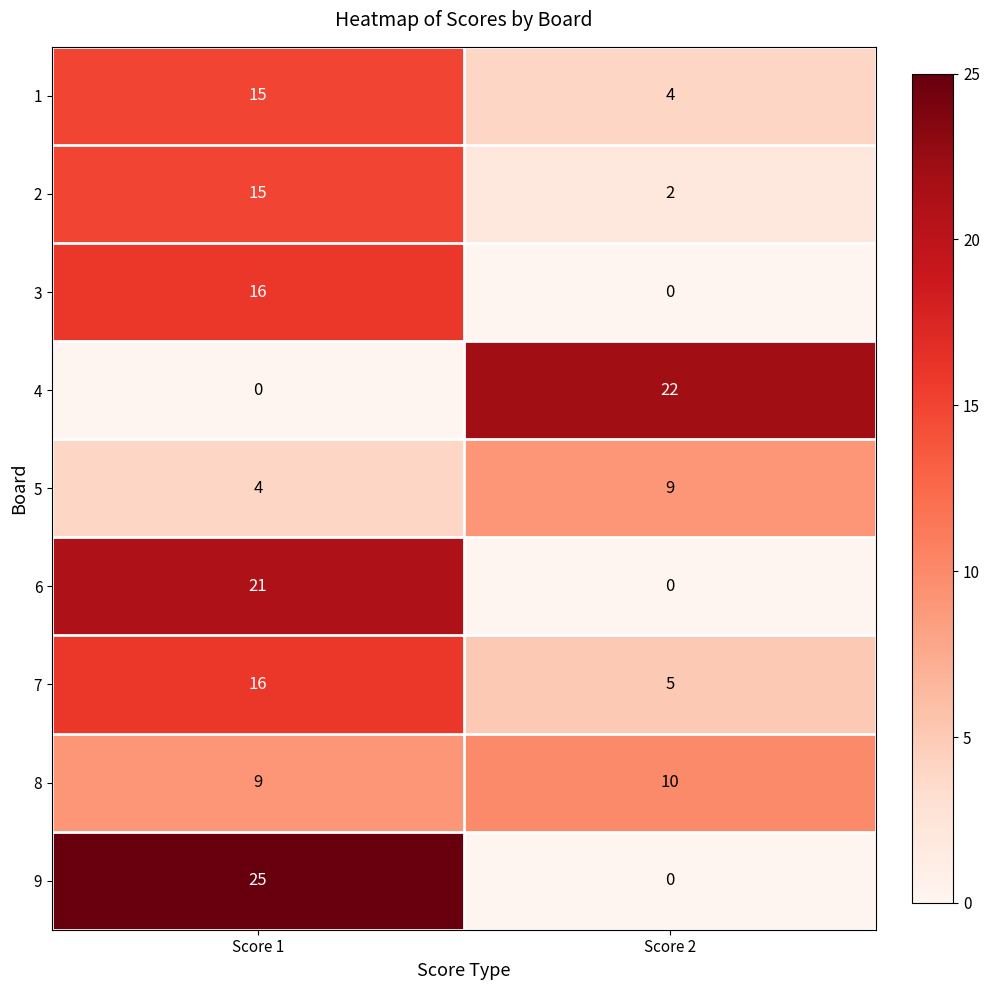

Rank the categories by 6 value from lowest to highest.

Score 2, Score 1